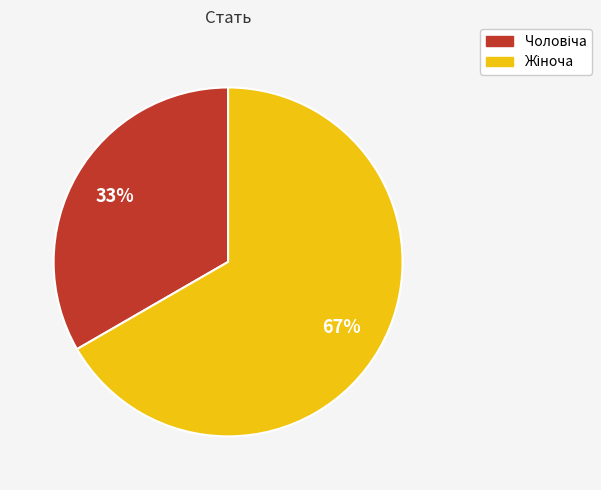

Does any single category account for the majority?

Yes